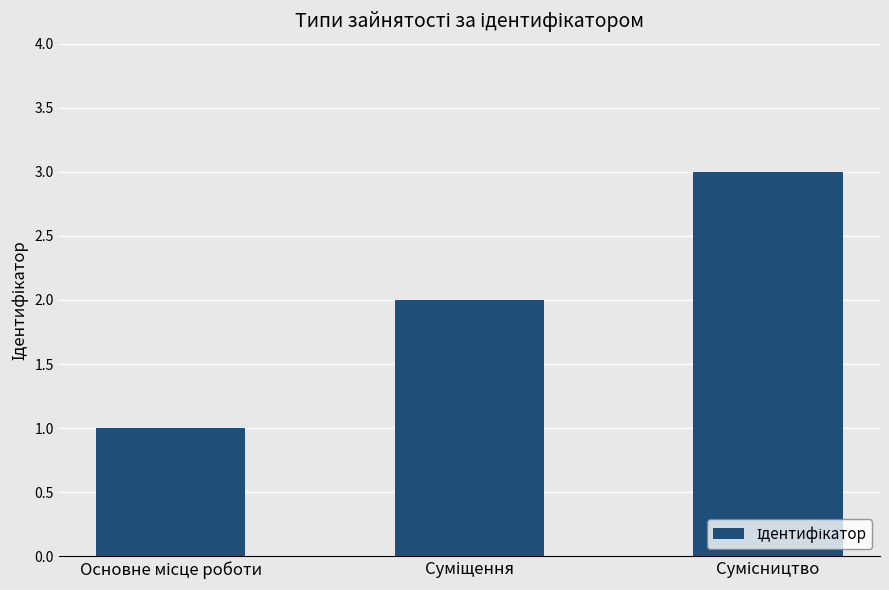

What is the value of the 3rd bar from the left?

3